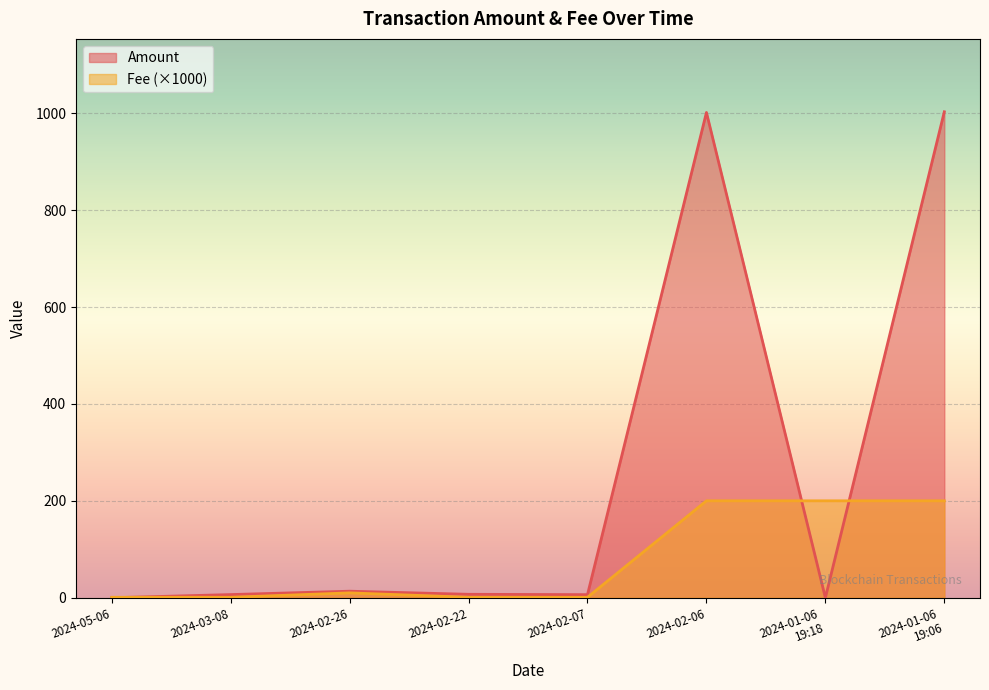

How many intersections are there between Amount and Fee?

3